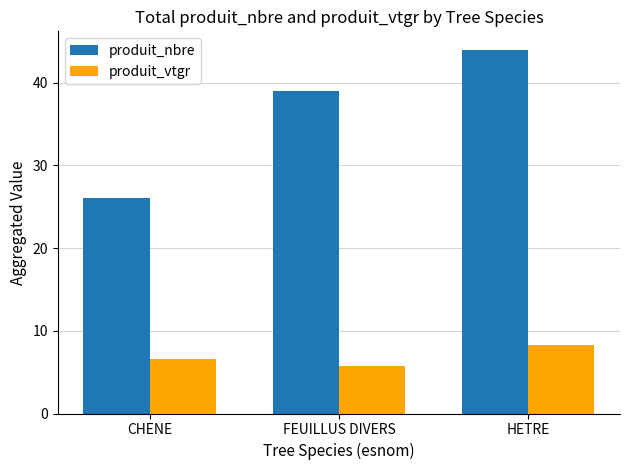

How many data points in produit_vtgr are less than 6?

1